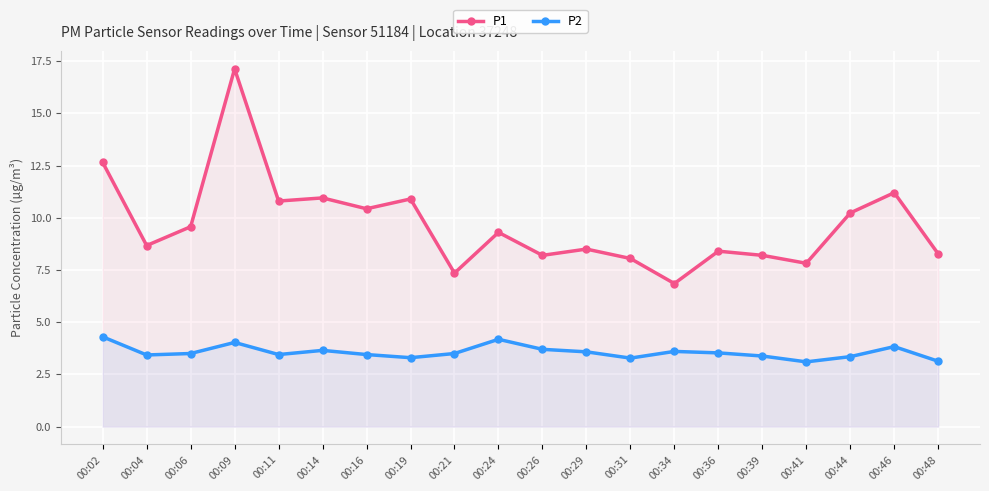

Rank the series at 00:41 from highest to lowest value.

P1, P2